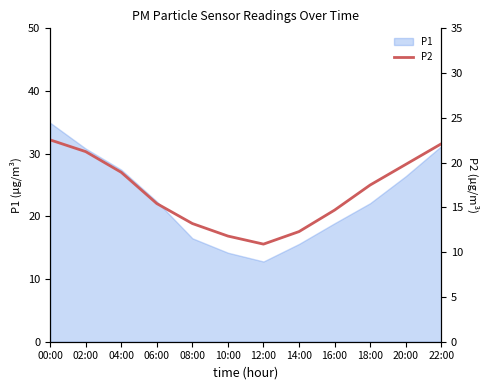

What is the label of the 1st point from the right?

22:00